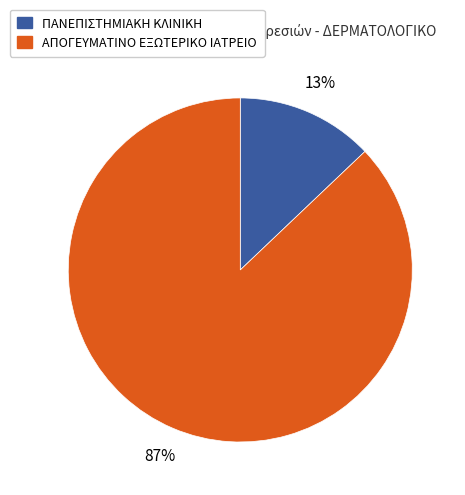

Which slice is the largest?

ΑΠΟΓΕΥΜΑΤΙΝΟ ΕΞΩΤΕΡΙΚΟ ΙΑΤΡΕΙΟ